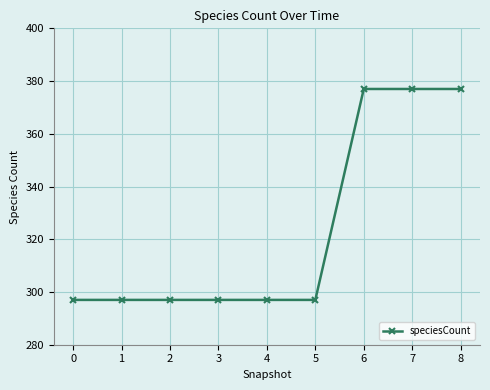

The value at 2 is 461. True or false?

False